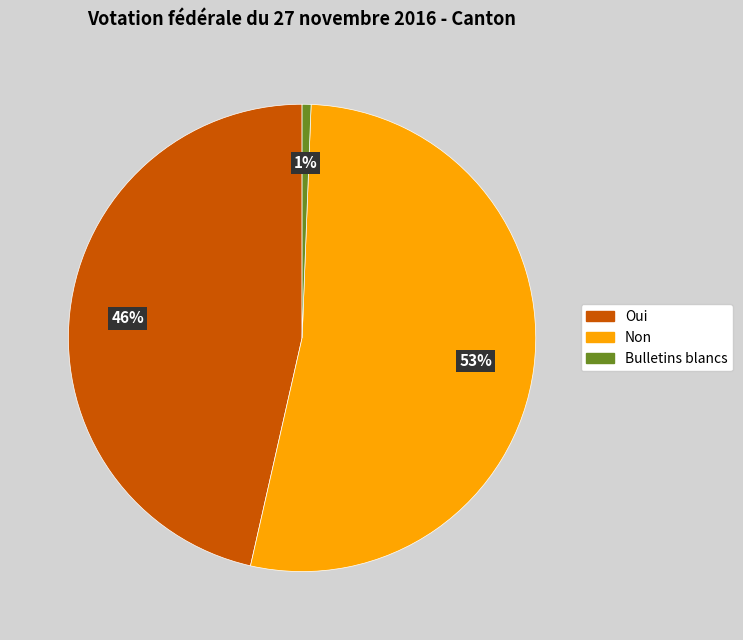

Which slice is the largest?

Non